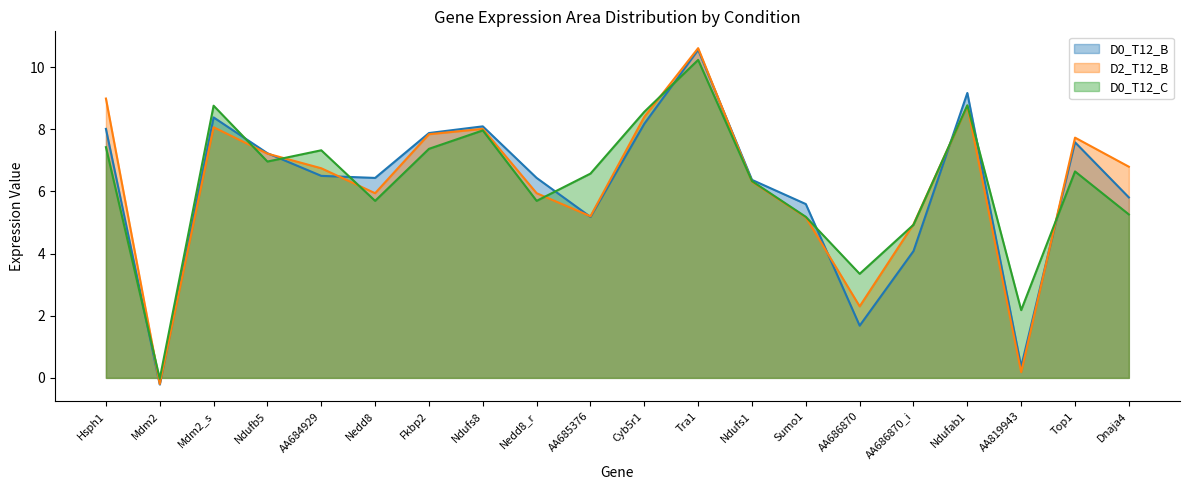

Which series changed the most between AA819943 and Dnaja4?

D2_T12_B